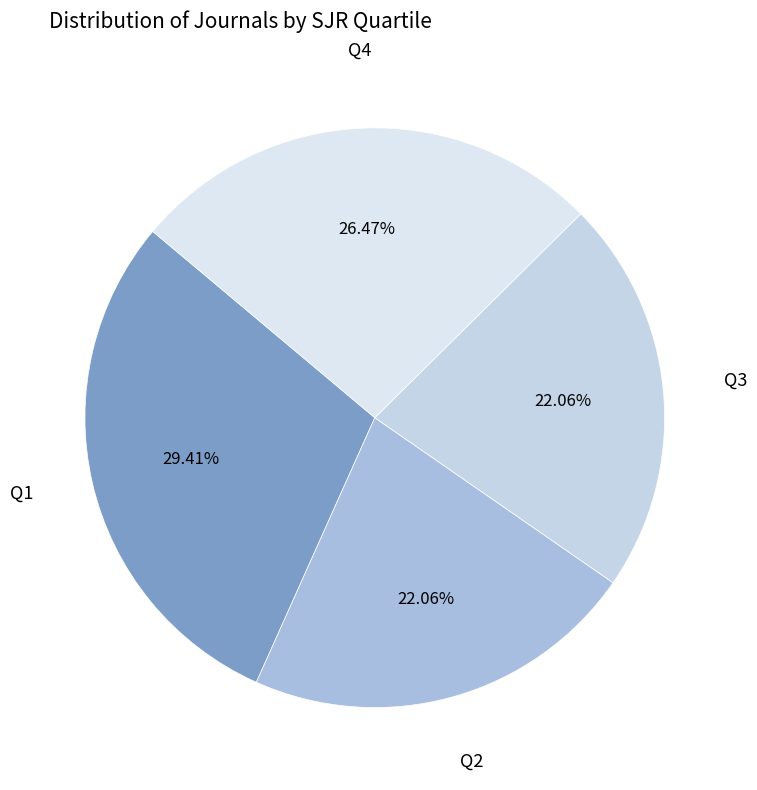

Which category has the biggest portion of the pie?

Q1